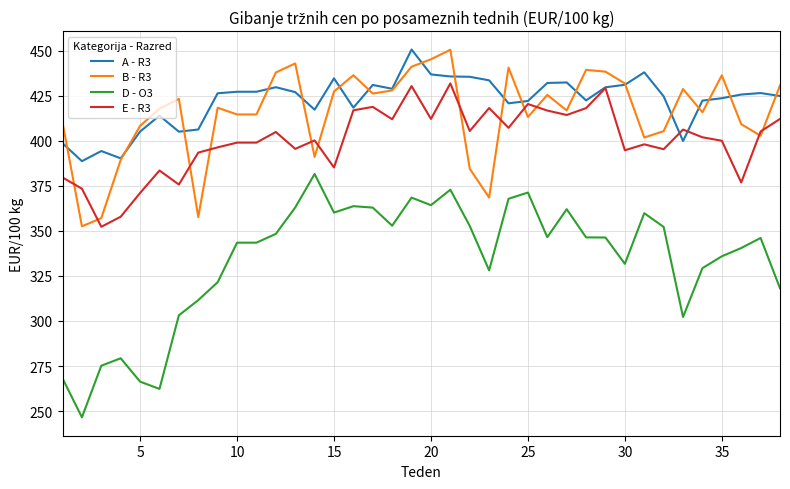

True or false: D - O3 and A - R3 cross at least once.

False